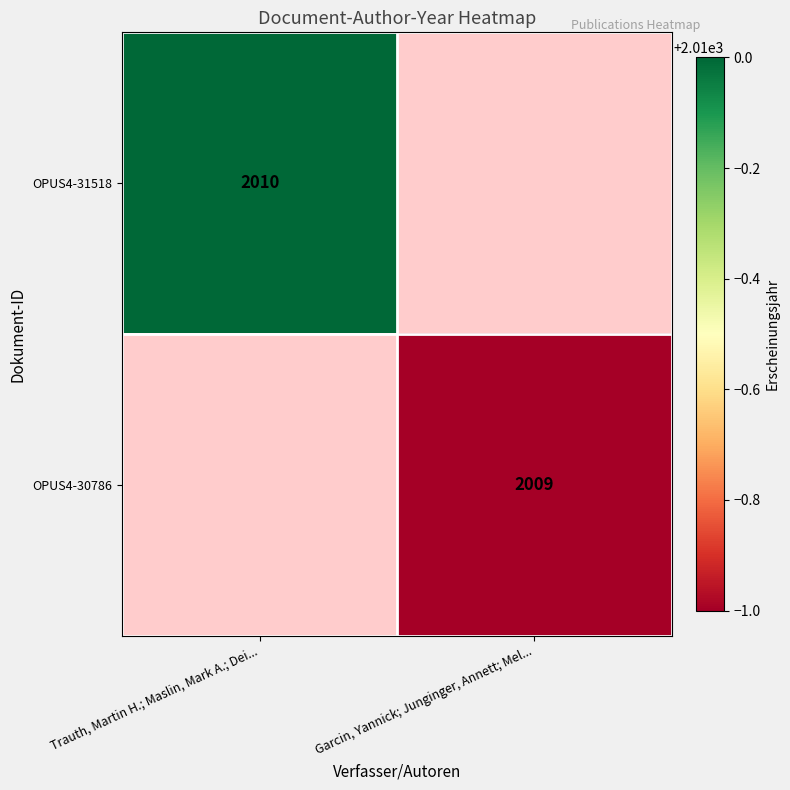

At how many categories does at least one series exceed 1654?

2